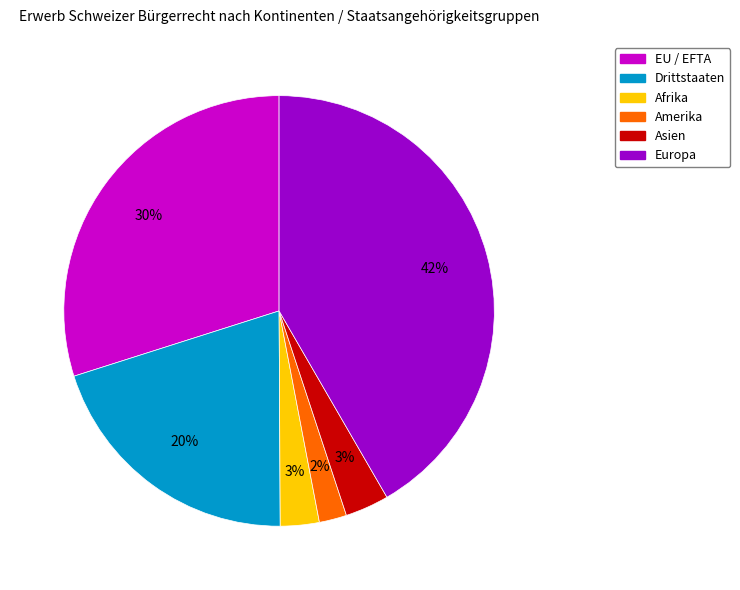

Which slice is the smallest?

Amerika